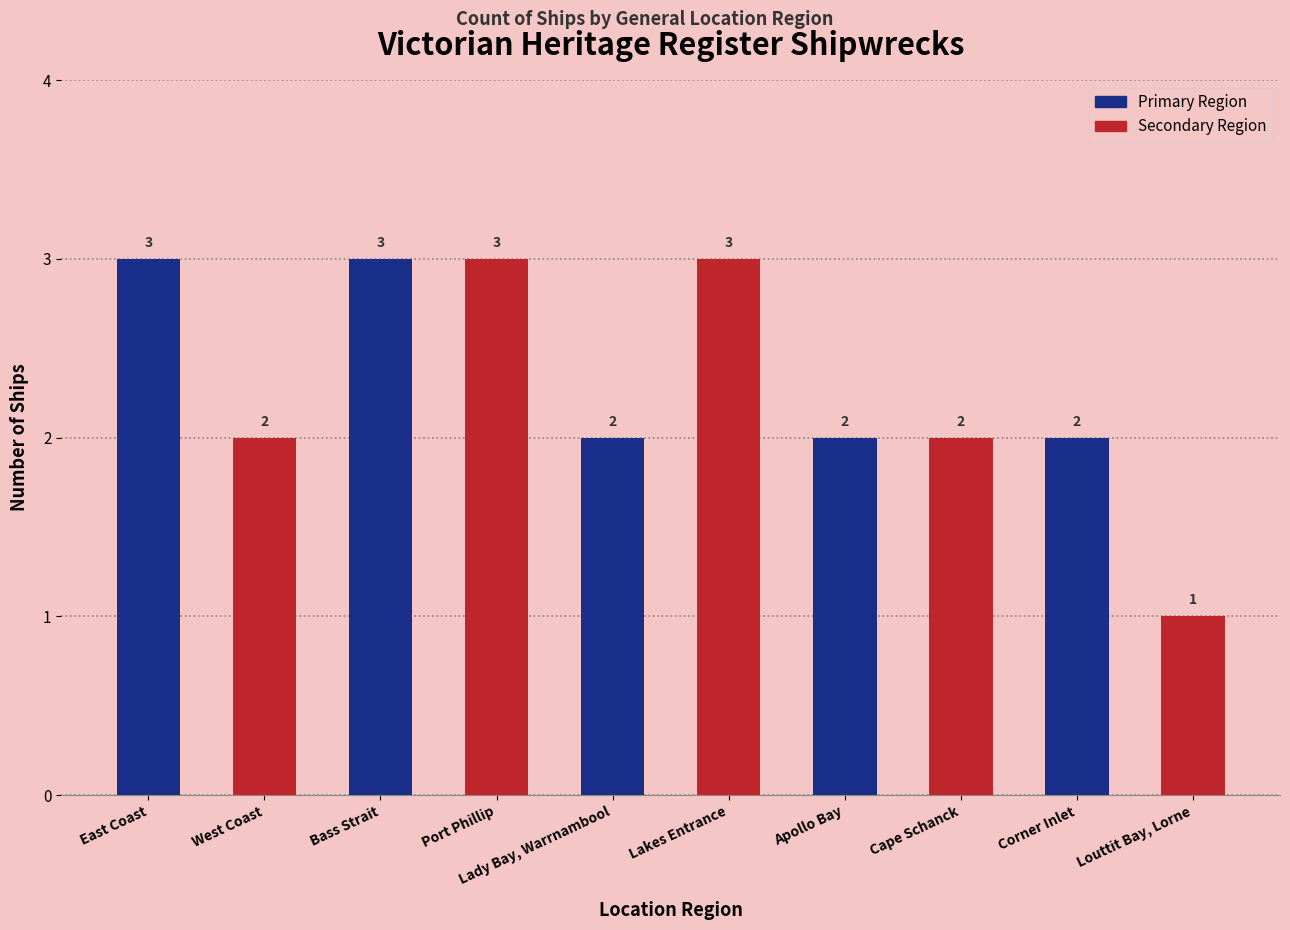

At which label does the data first exceed 2?

East Coast